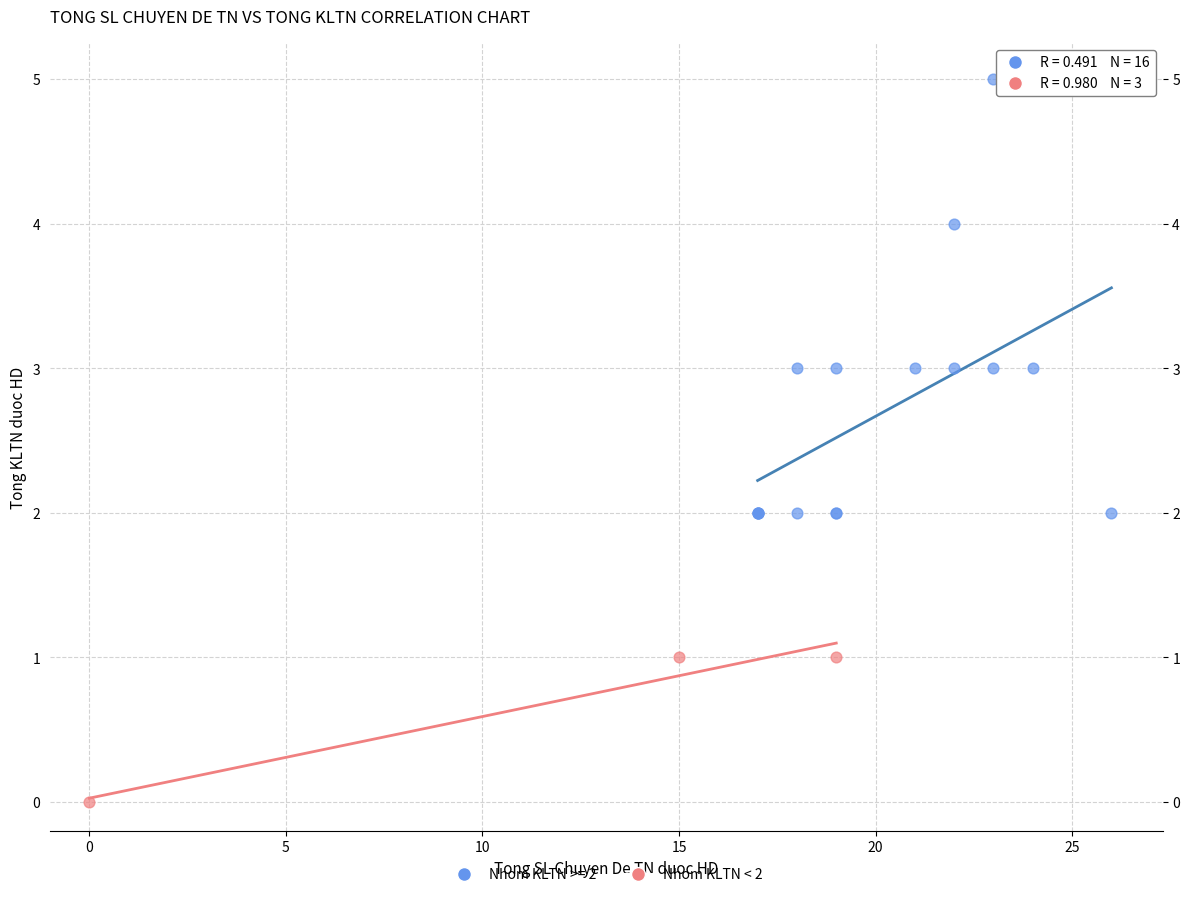

Which series reaches the maximum Y coordinate?

Nhom KLTN >= 2